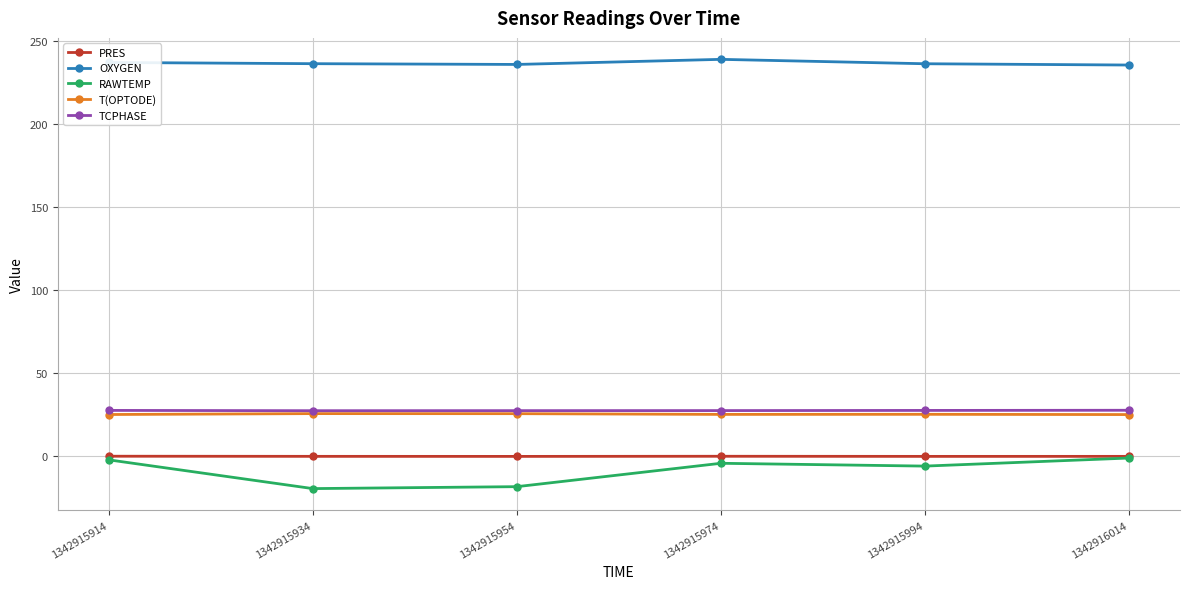

True or false: T(OPTODE) and PRES intersect in this chart.

False